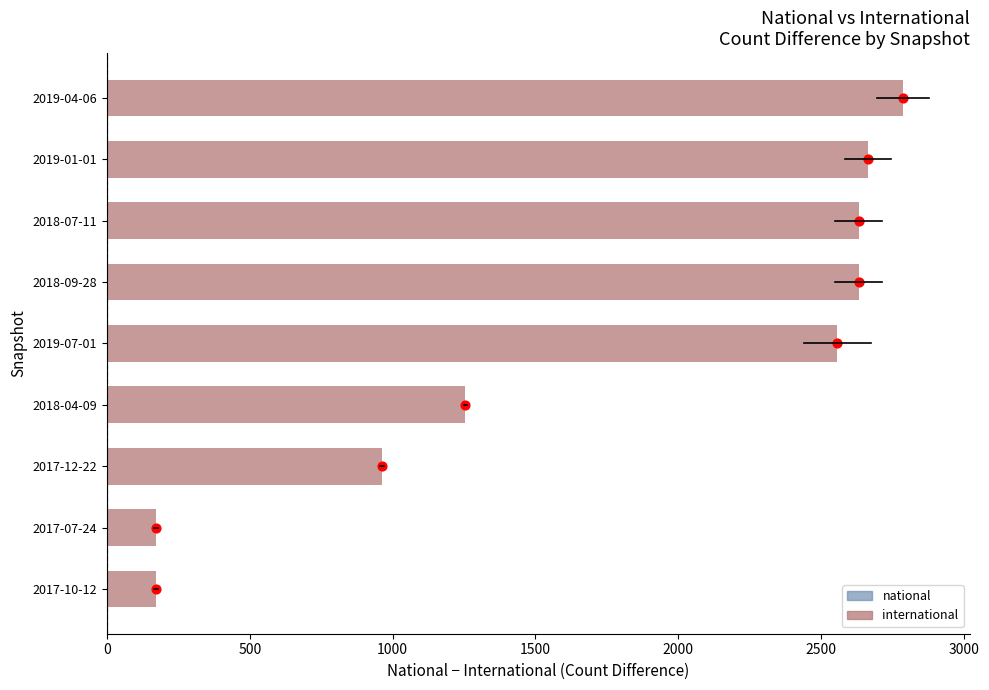

Which series contains the lowest Y value?

international